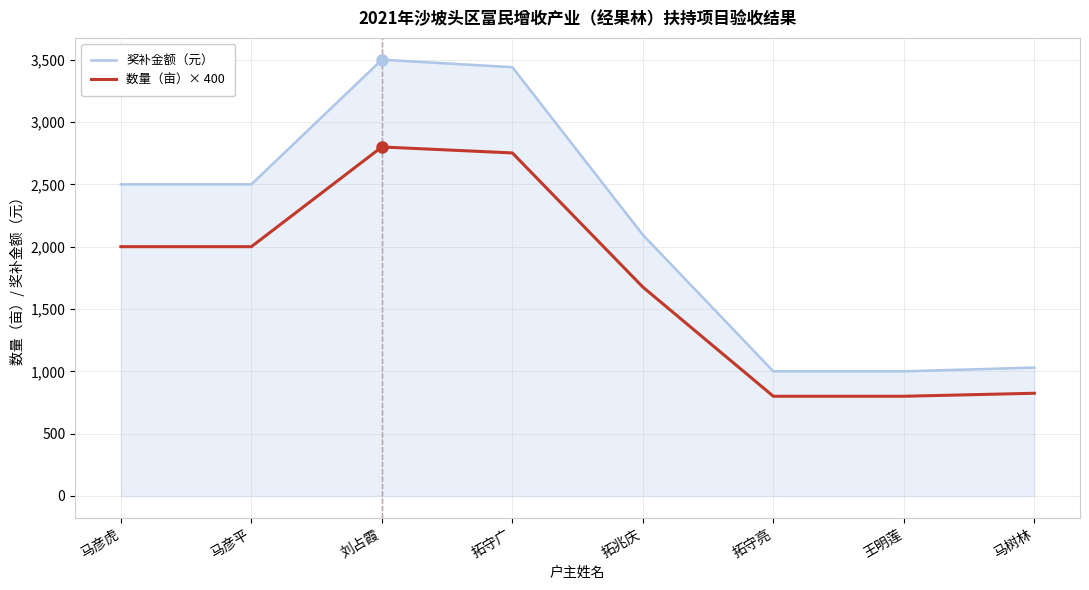

Which series has the largest range (max minus min)?

奖补金额（元）